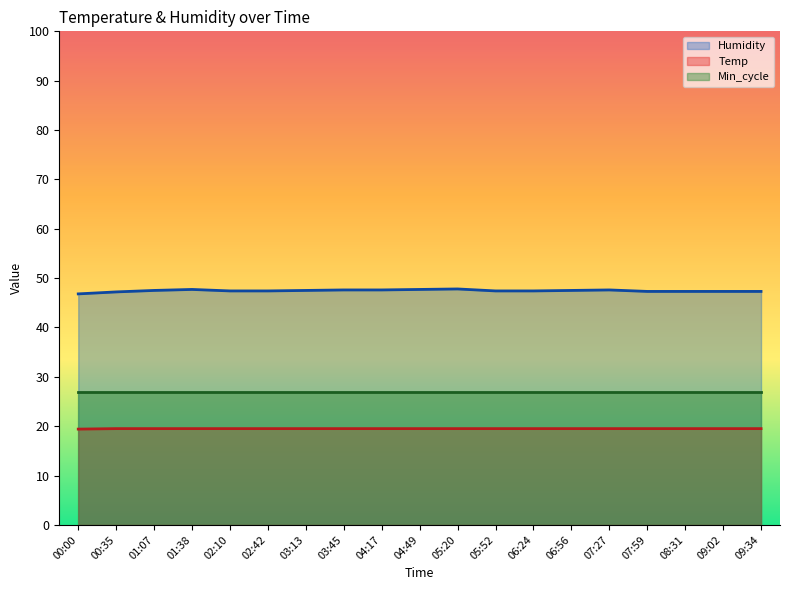

At which category is the sum across all series the highest?

05:20